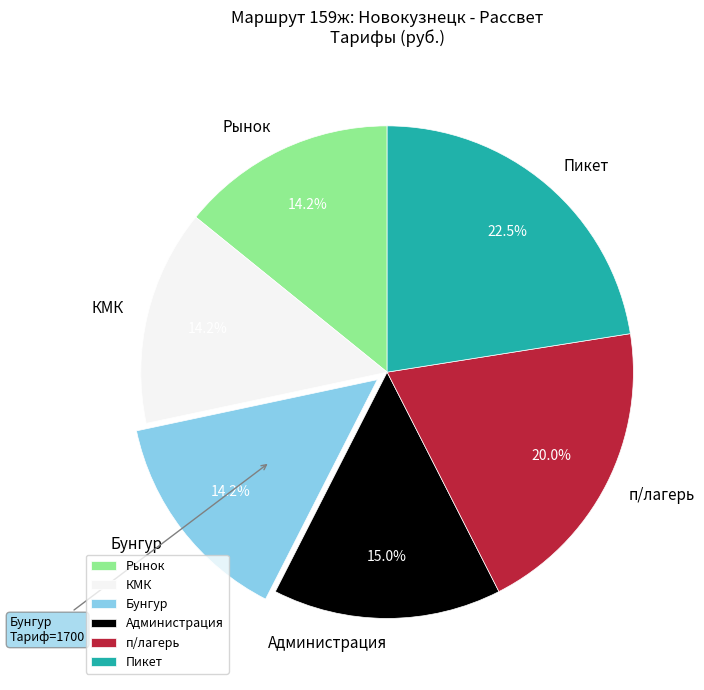

How much of the chart is everything except п/лагерь?

80.0%